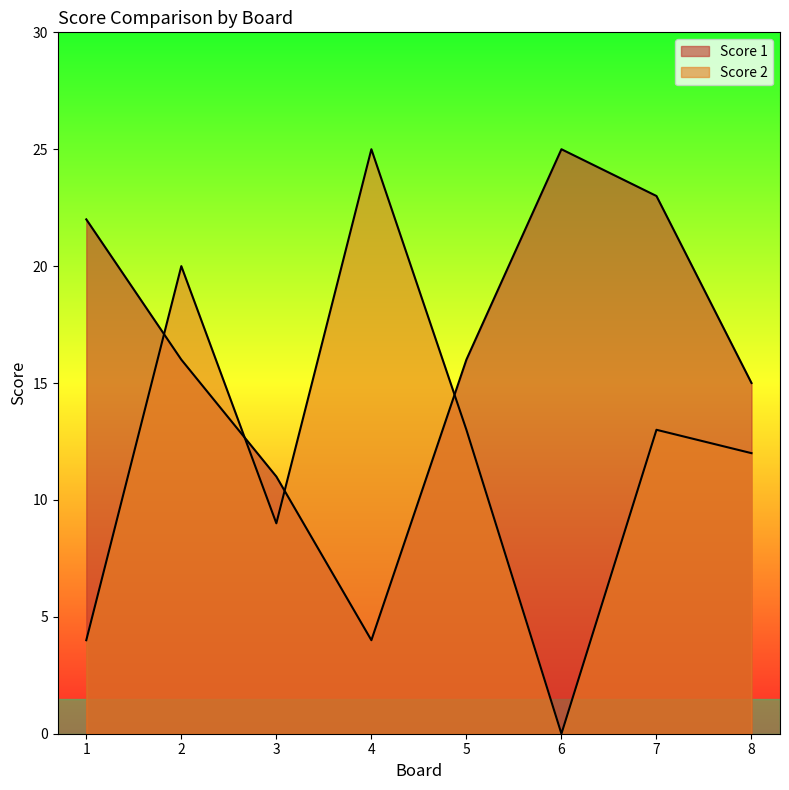

List the series in order of their peak value, highest first.

Score 1, Score 2